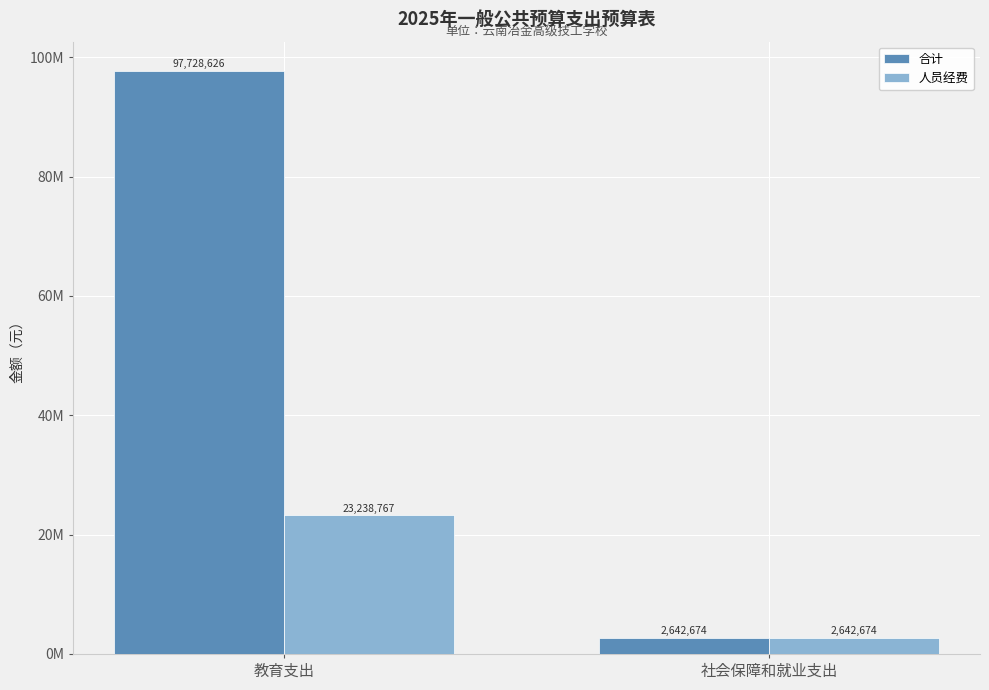

What is the label of the 2nd bar from the left?

社会保障和就业支出